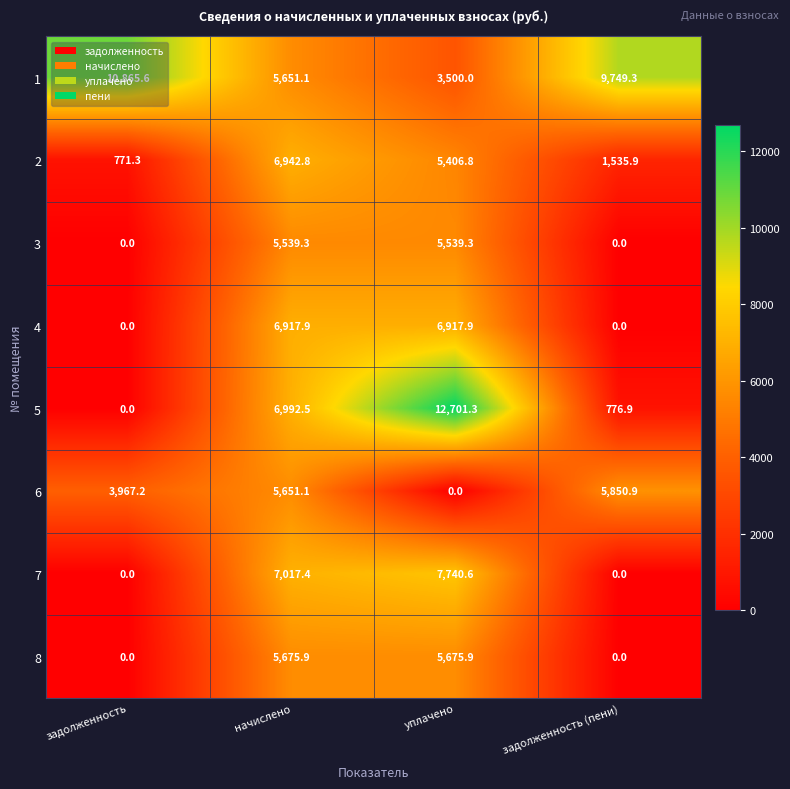

Count the number of data series in this chart.

8